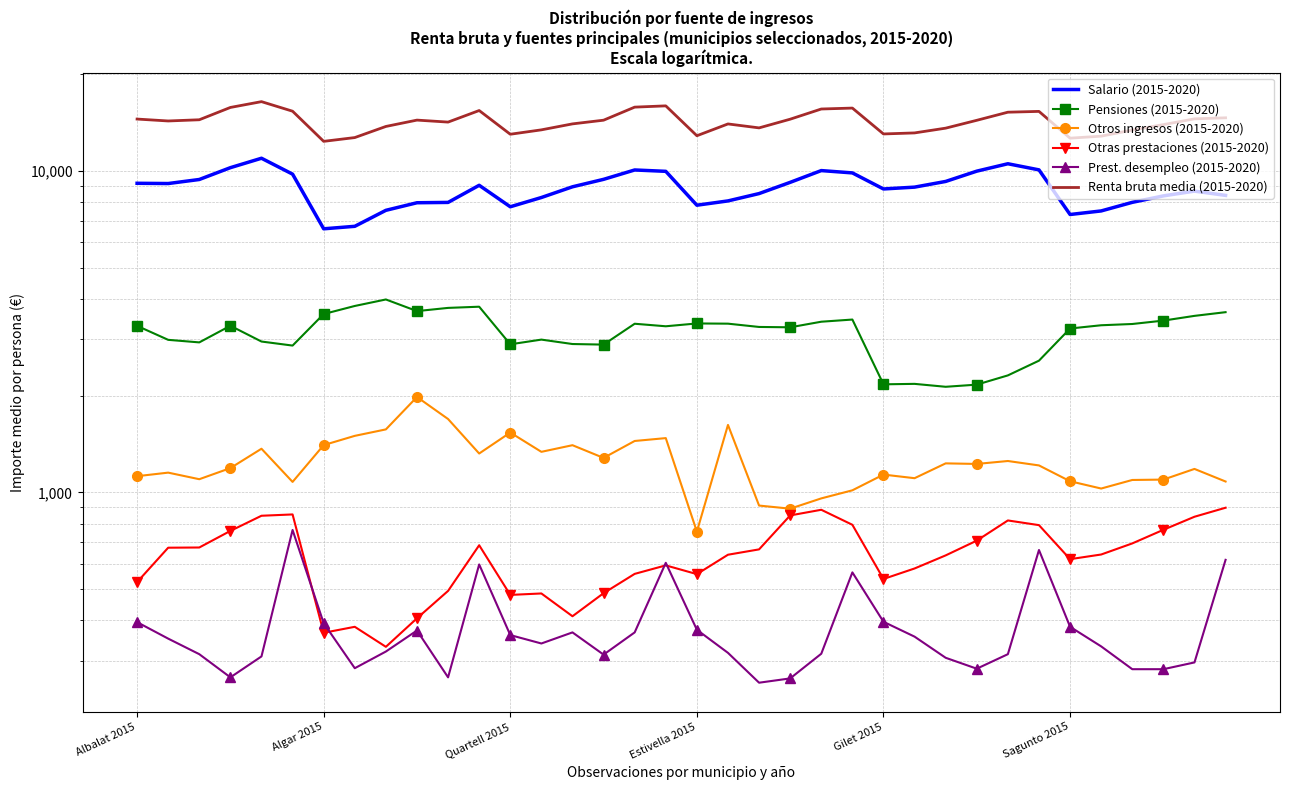

List the series in order of their peak value, lowest first.

Prest. desempleo (2015-2020), Otras prestaciones (2015-2020), Otros ingresos (2015-2020), Pensiones (2015-2020), Salario (2015-2020), Renta bruta media (2015-2020)